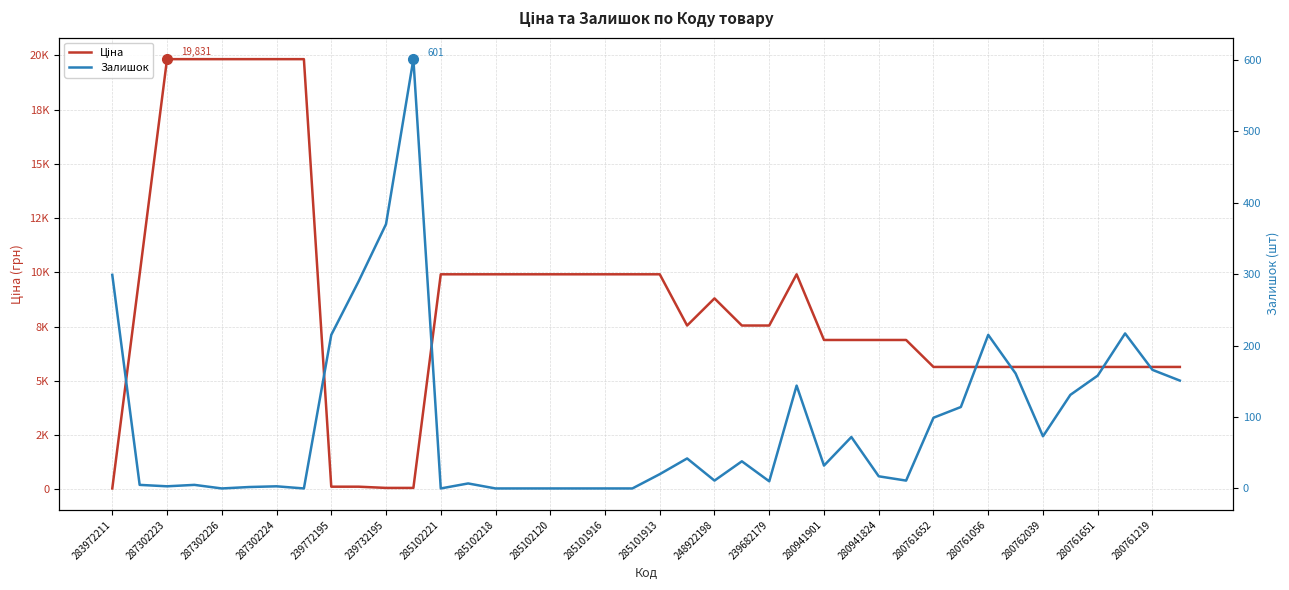

What is the highest value of the Ціна series?

19831.1